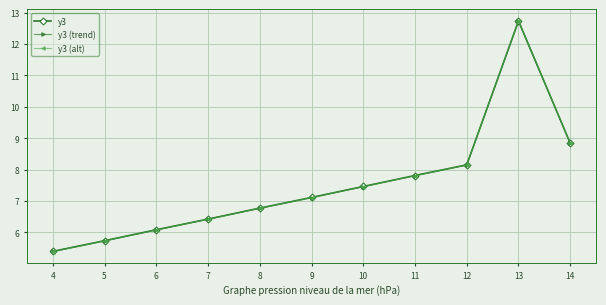

Reading left to right, list all the values displayed in this chart.

y3: 4=5.4	5=5.7	6=6.1	7=6.4	8=6.8	9=7.1	10=7.5	11=7.8	12=8.2	13=12.7	14=8.8
y3 (trend): 4=5.4	5=5.7	6=6.1	7=6.4	8=6.8	9=7.1	10=7.5	11=7.8	12=8.1	13=12.7	14=8.8
y3 (alt): 4=5.4	5=5.7	6=6.1	7=6.4	8=6.8	9=7.1	10=7.5	11=7.8	12=8.1	13=12.7	14=8.8